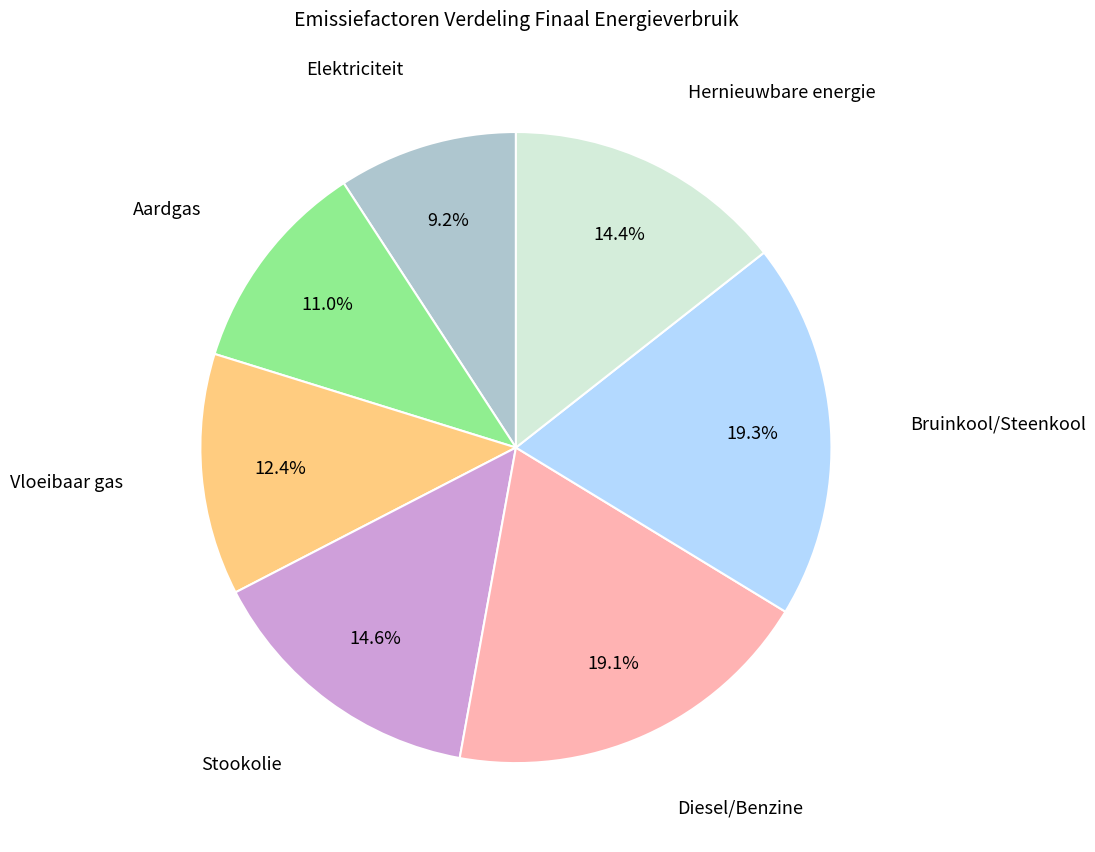

Is there any slice that represents more than half of the pie?

No